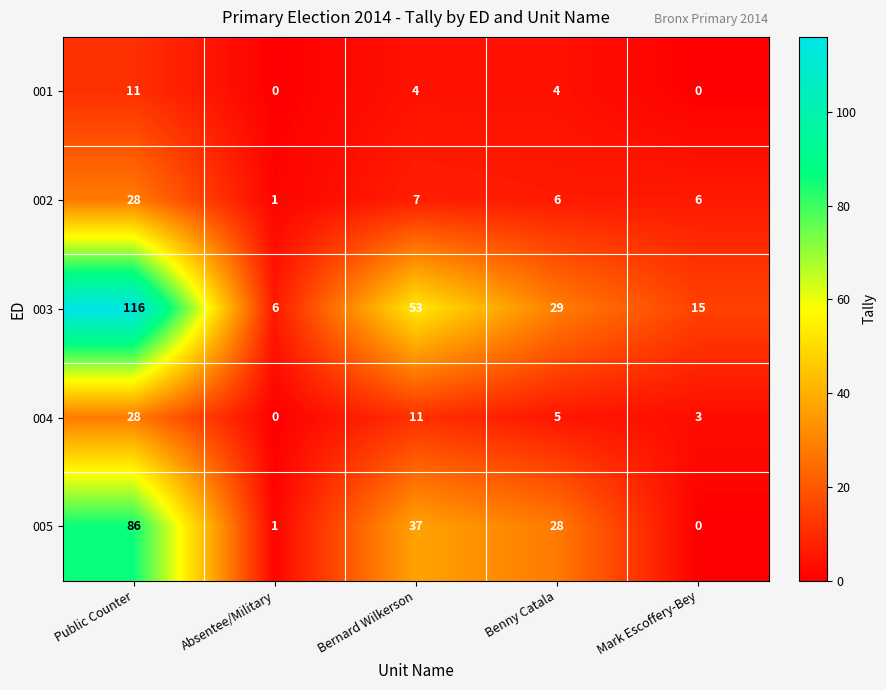

Which series changed the most between Bernard Wilkerson and Mark Escoffery-Bey?

003